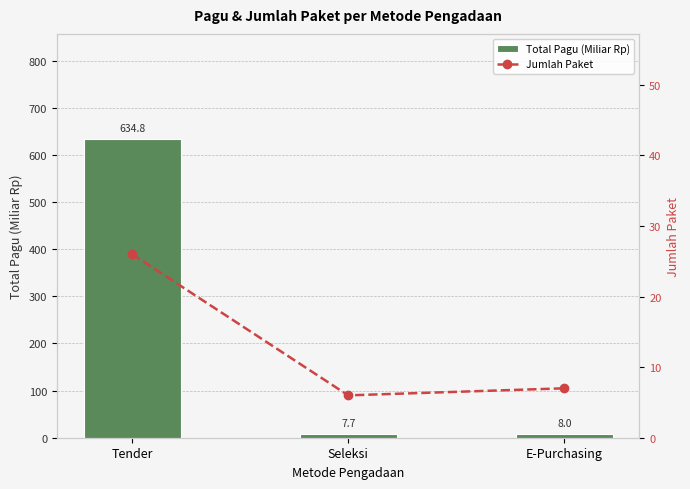

The value of Jumlah Paket at Tender is 44.2. True or false?

False